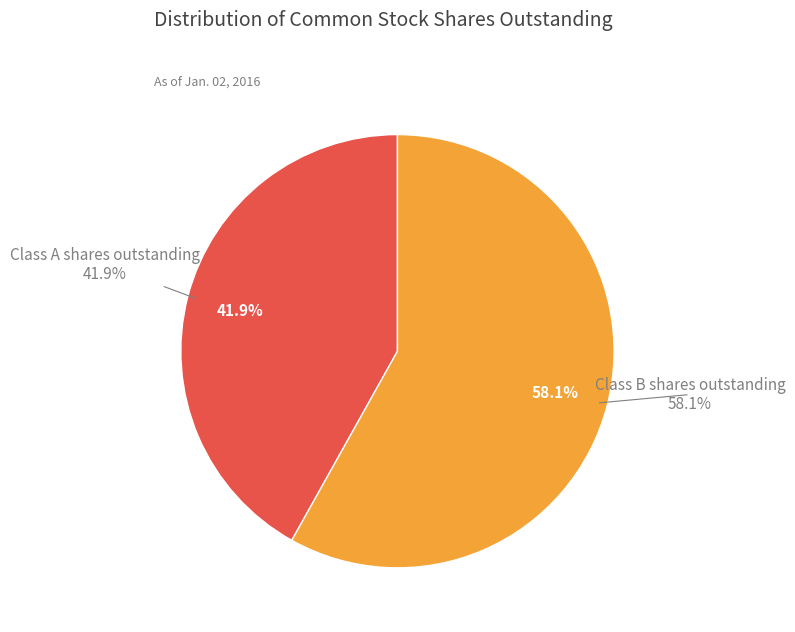

Combined, what portion of the pie is Class A shares outstanding and Class B shares outstanding?

100.0%